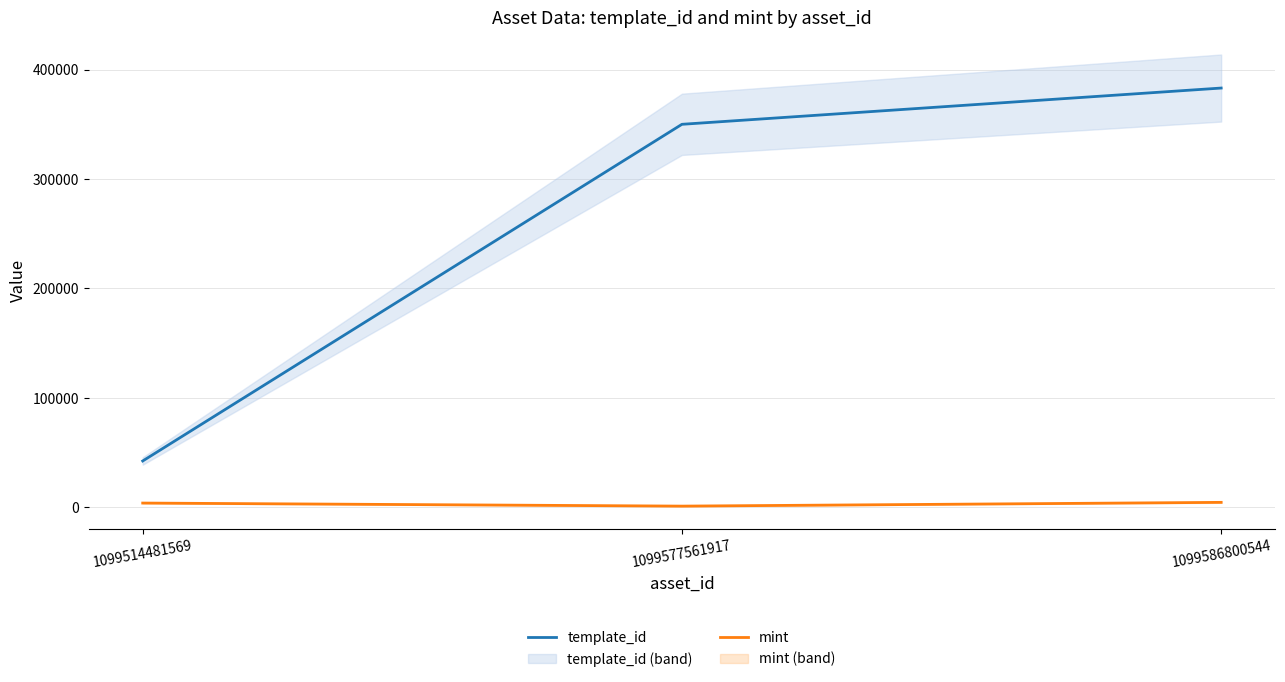

What is the average value of the mint series?

3263